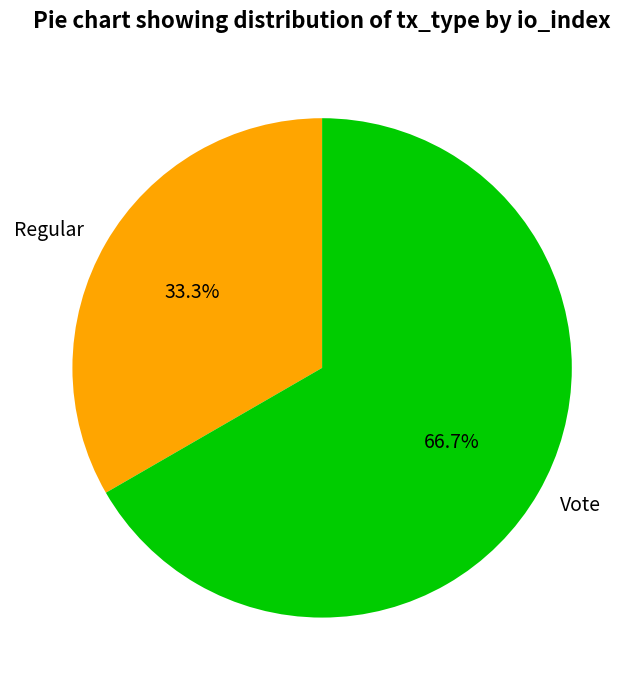

To the nearest percent, what is the difference between the largest and smallest slice percentages?

33%